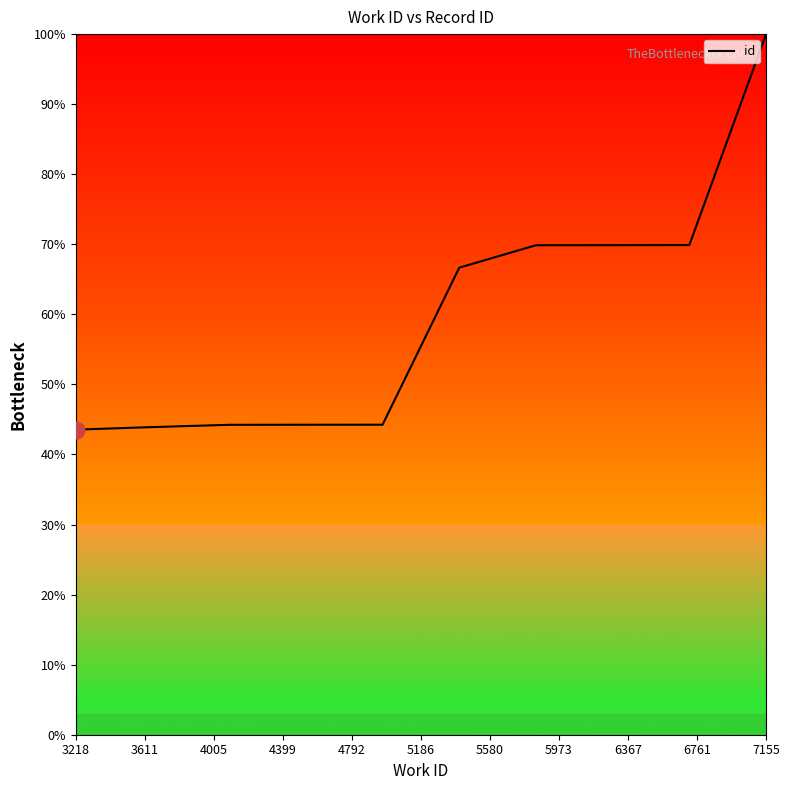

What is the greatest value displayed?

100.0